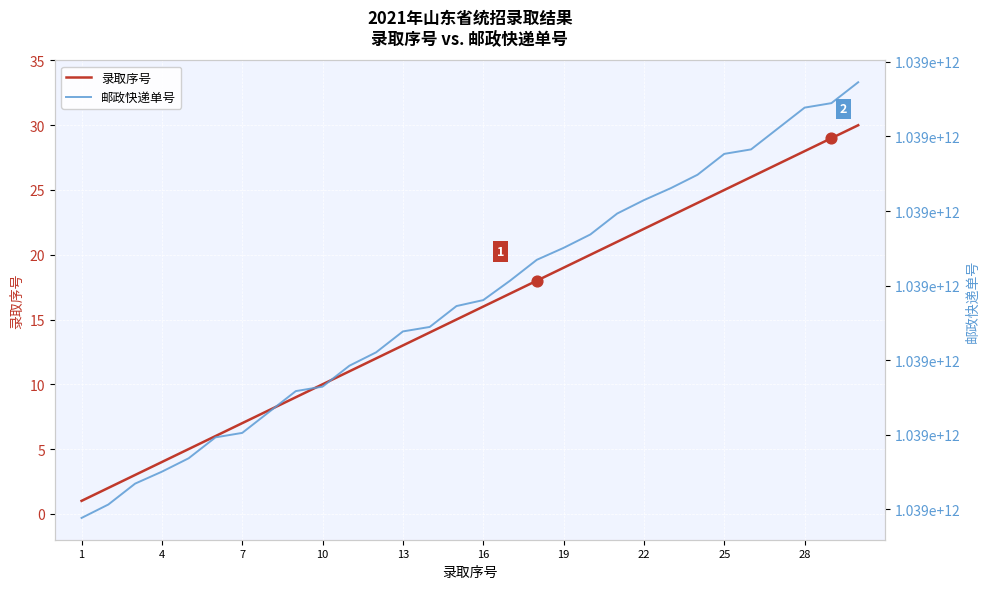

At how many categories does at least one series exceed 406276460908?

30